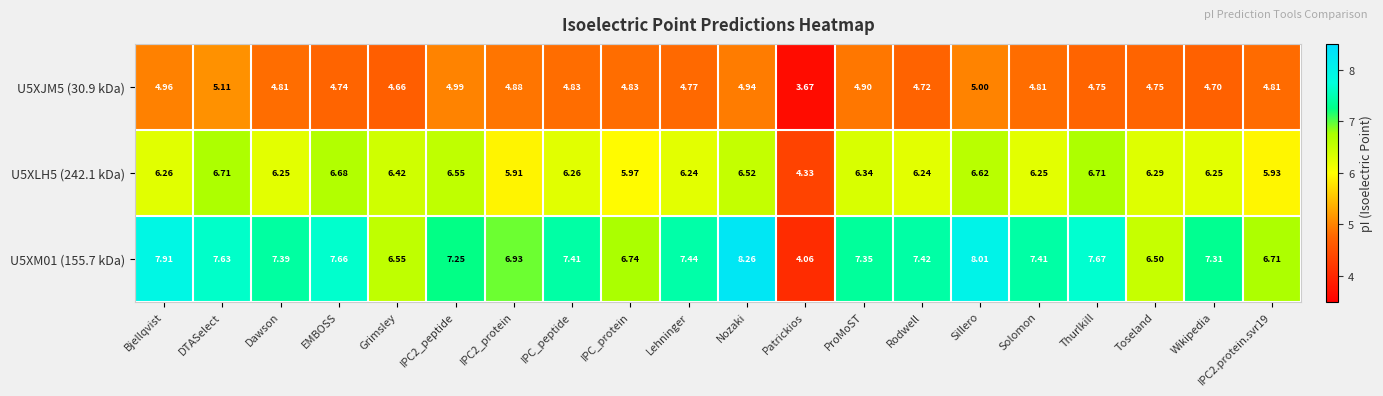

At which label does U5XJM5 (30.9 kDa) reach its peak?

DTASelect